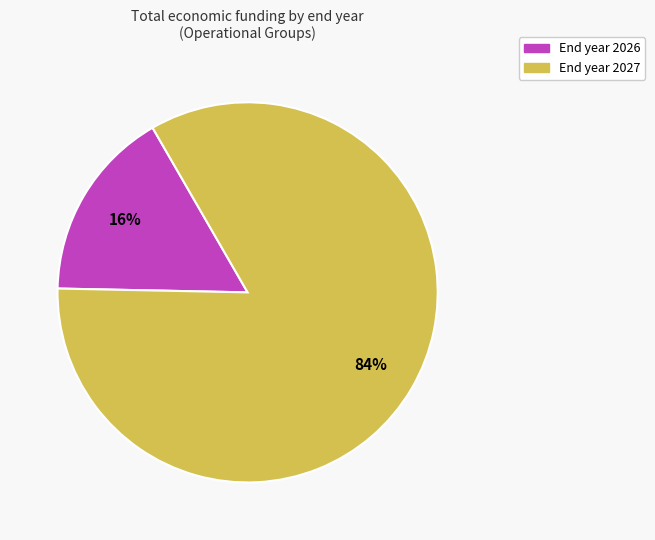

Is there a majority slice in this chart?

Yes